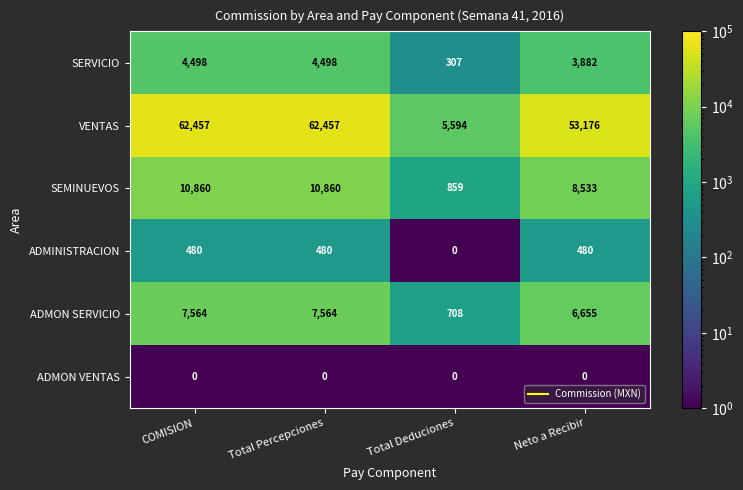

Rank the series at Total Percepciones from lowest to highest value.

ADMON VENTAS, ADMINISTRACION, SERVICIO, ADMON SERVICIO, SEMINUEVOS, VENTAS